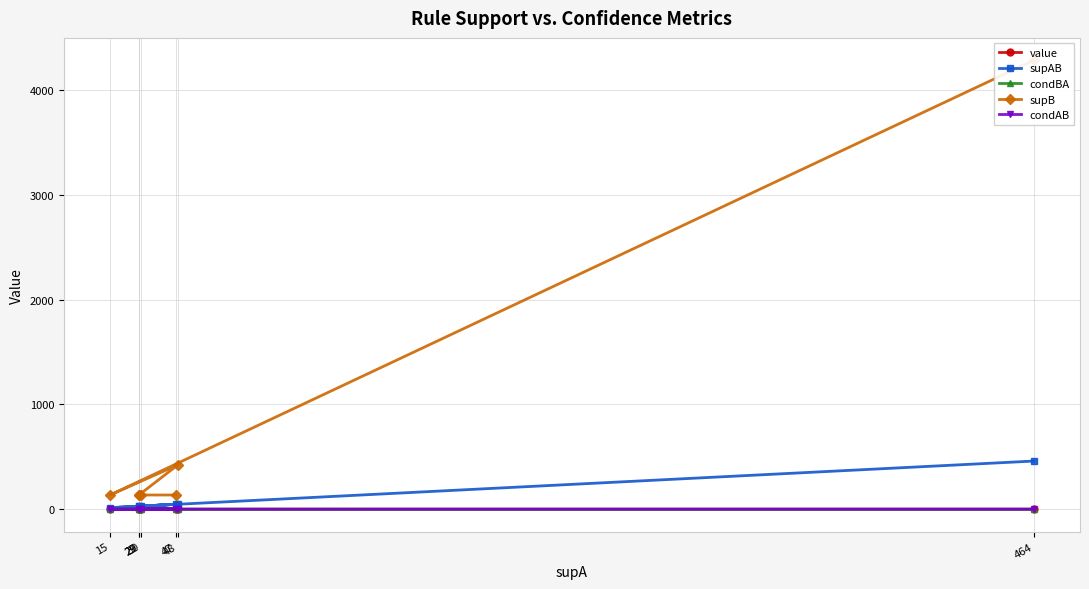

What is the value of the value point at the 5th from the left?

0.6